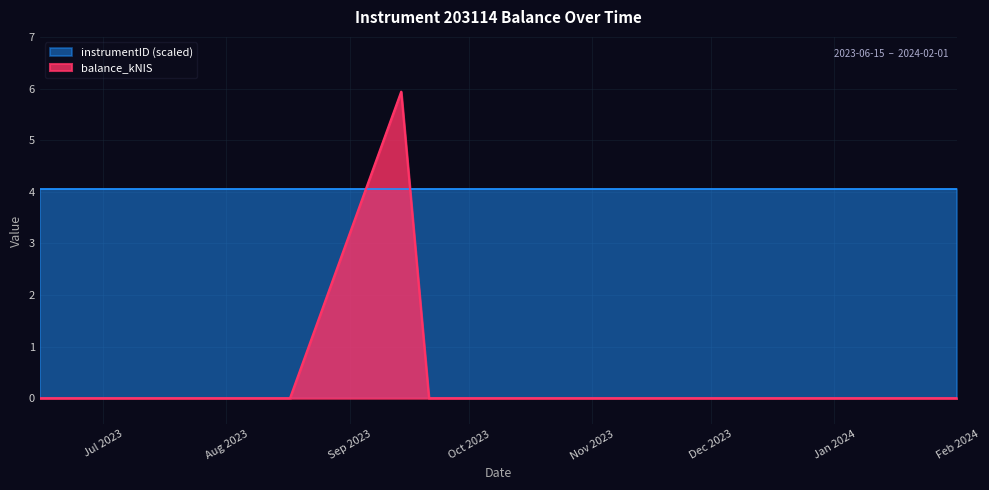

How many data points does each series have?

6